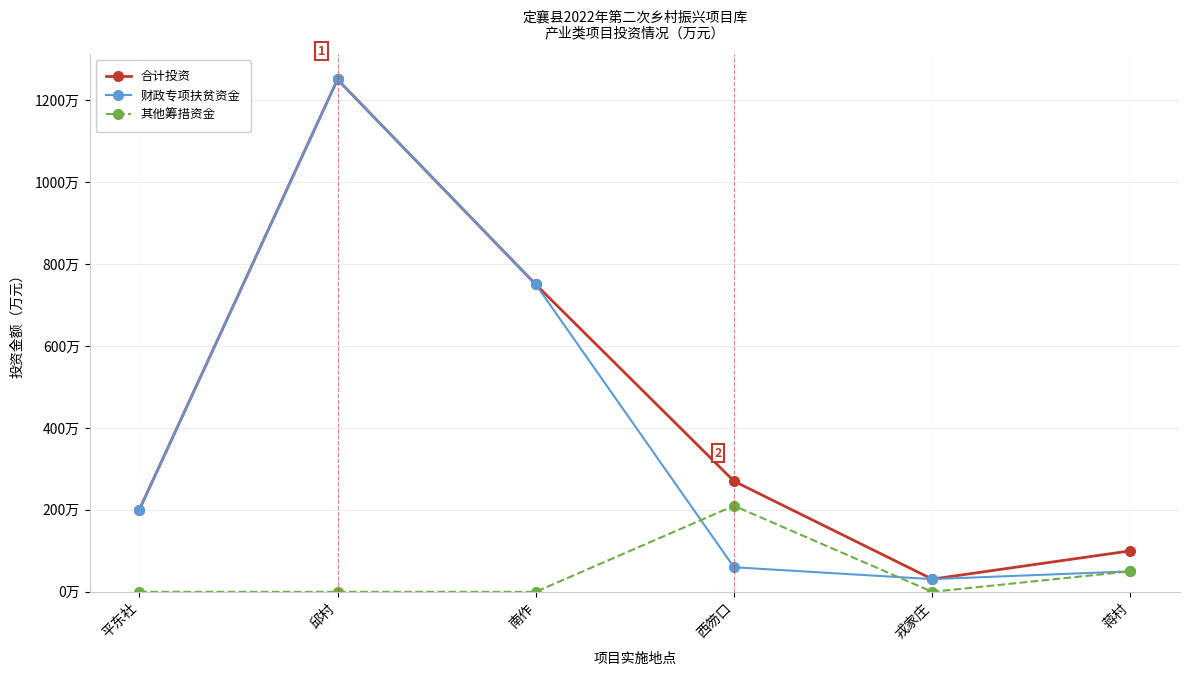

The value of 合计投资 at 邱村 is 356. True or false?

False